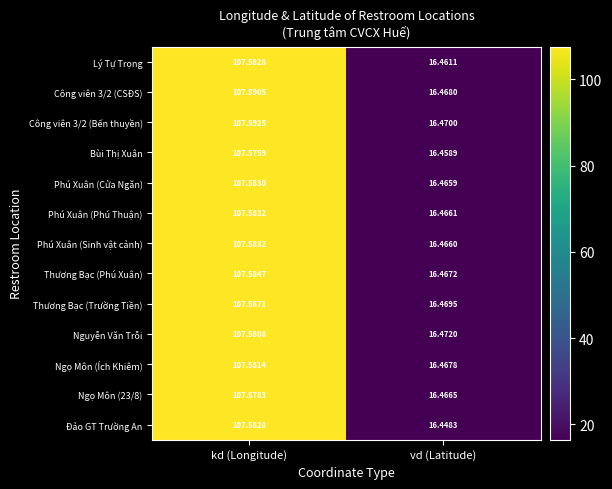

How many data points does each series have?

2